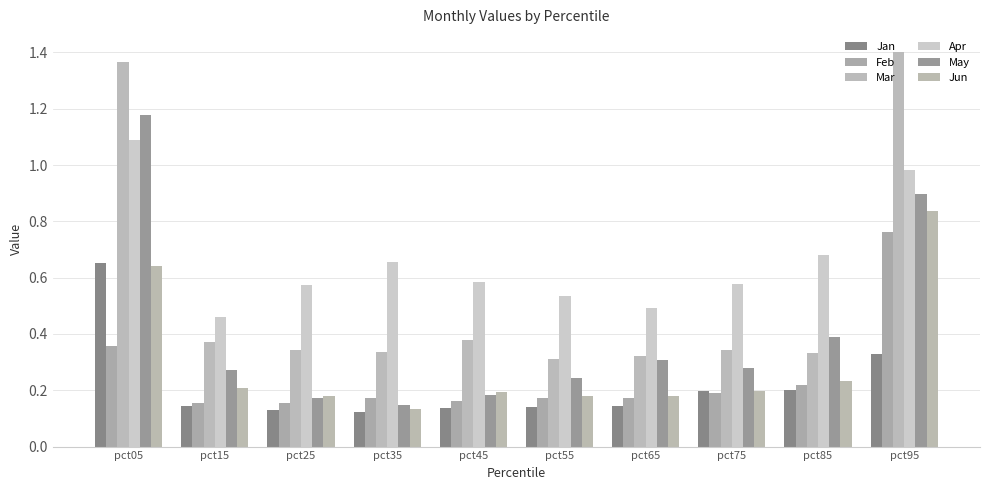

Is it true that Apr equals 1.0 at pct95?

True